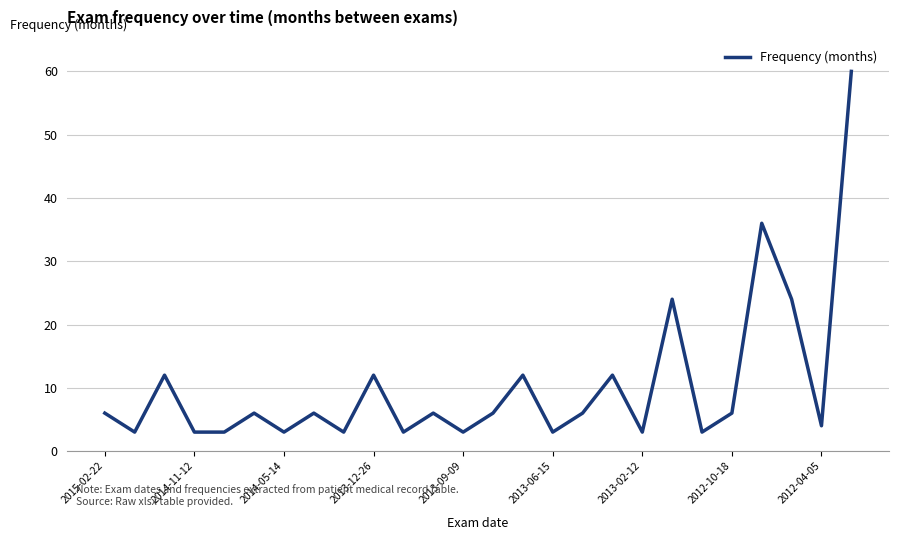

What is the smallest value displayed?

3